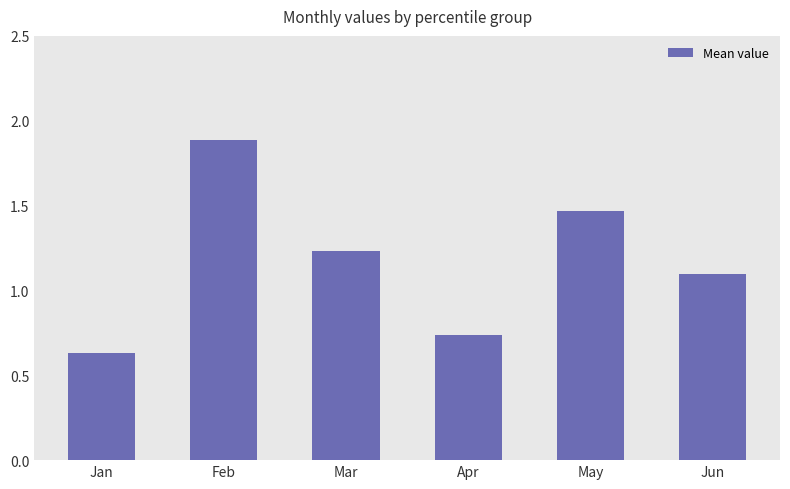

Rank the categories by value from lowest to highest.

Jan, Apr, Jun, Mar, May, Feb